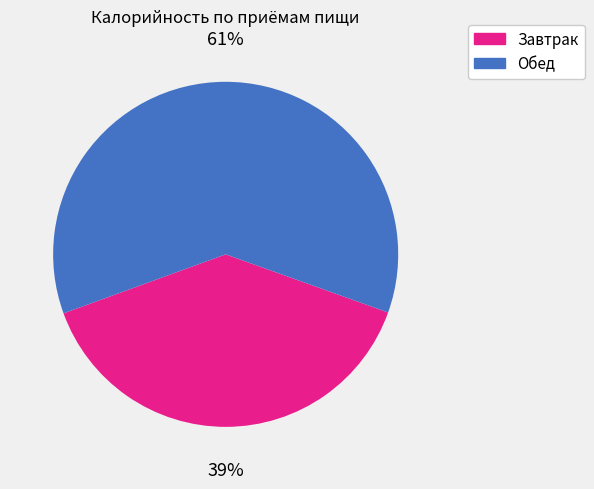

Between Обед and Завтрак, which is larger?

Обед